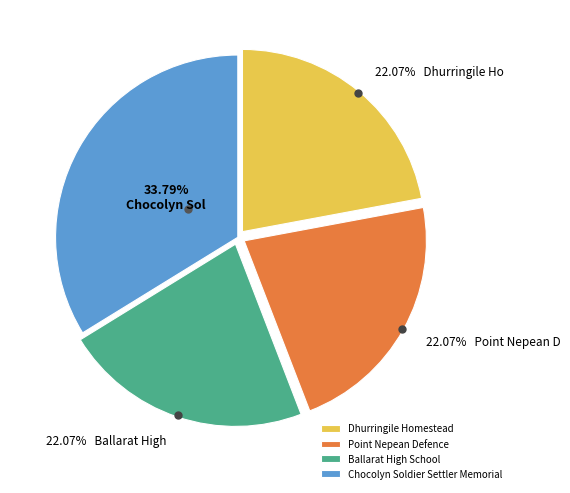

To the nearest percent, what is the difference between the largest and smallest slice percentages?

12%